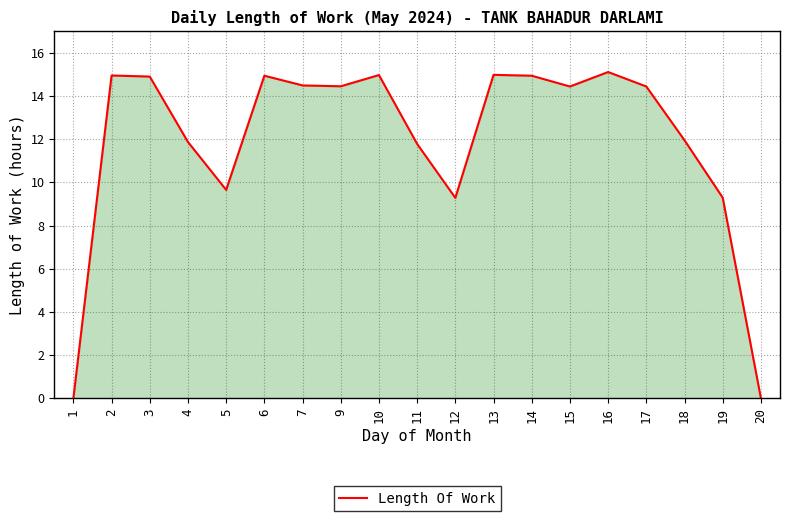

How many lines are shown in the chart?

1